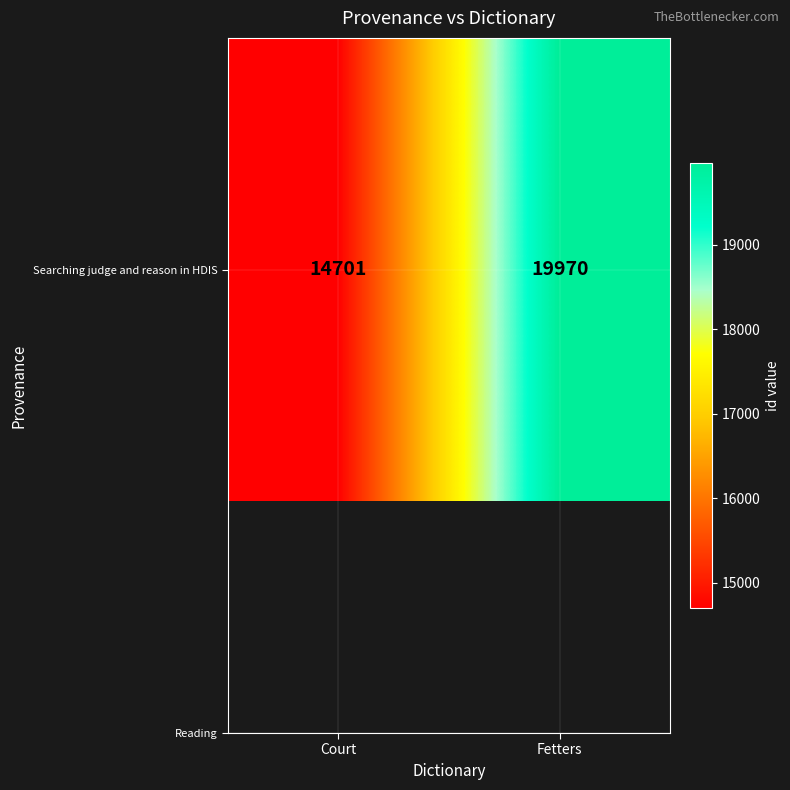

Reading left to right, list all the values displayed in this chart.

14701	19970